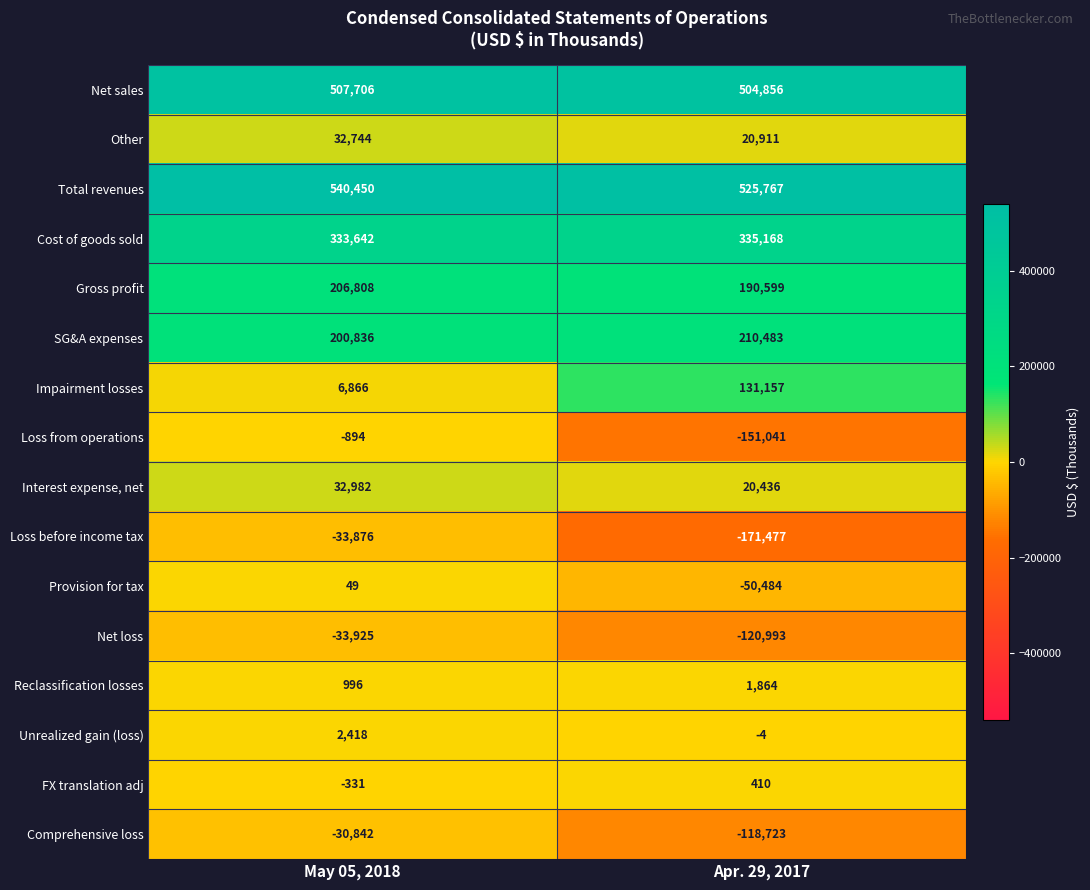

Rank the series by their maximum value, from lowest to highest.

Net loss, Loss before income tax, Comprehensive loss, Loss from operations, Provision for tax, FX translation adj, Reclassification losses, Unrealized gain (loss), Other, Interest expense, net, Impairment losses, Gross profit, SG&A expenses, Cost of goods sold, Net sales, Total revenues